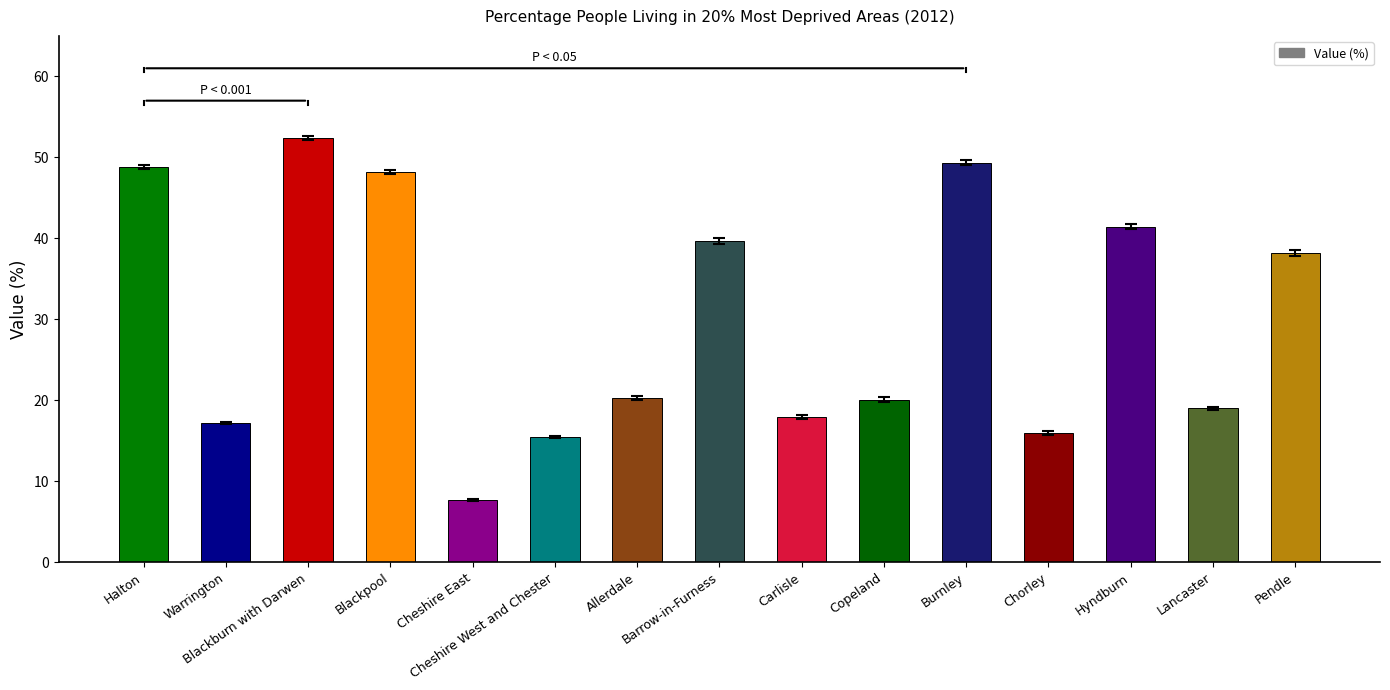

What is the ratio of the value at Cheshire East to the value at Allerdale?

0.4